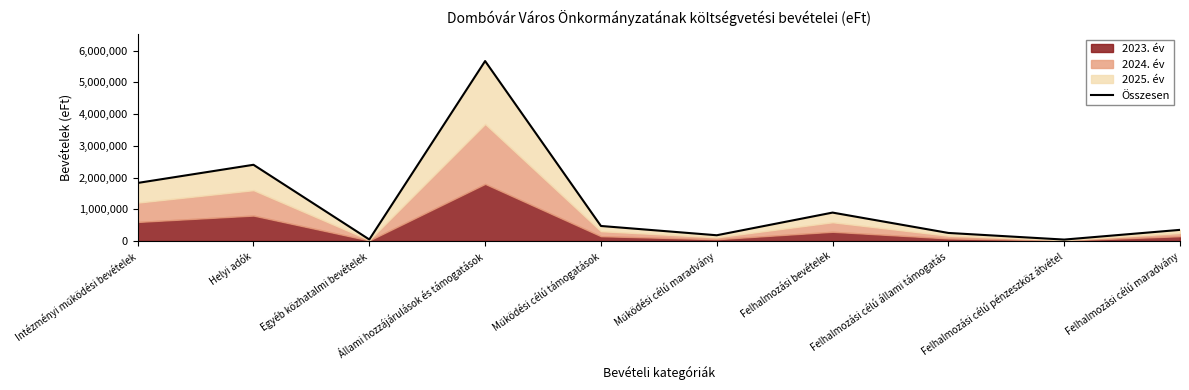

What is the label of the 3rd point from the right?

Felhalmozási célú állami támogatás